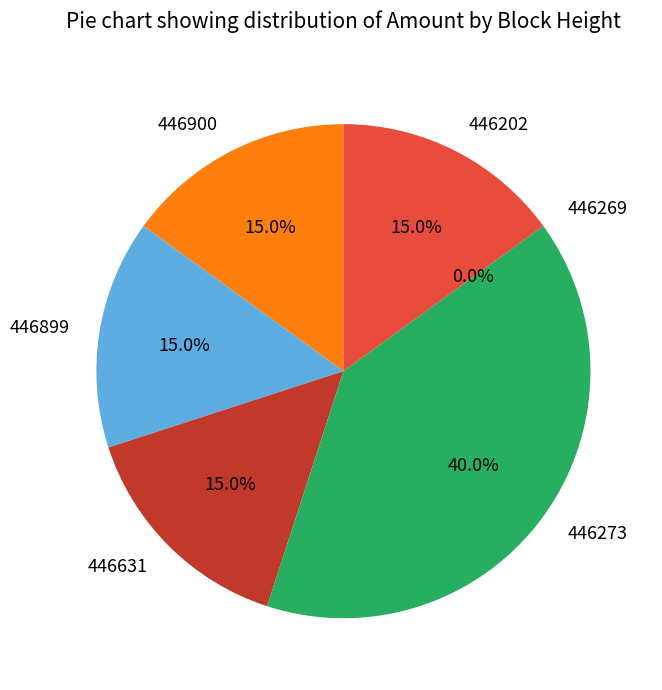

Approximately how many times larger is the value at 446273 compared to 446631?

2.7